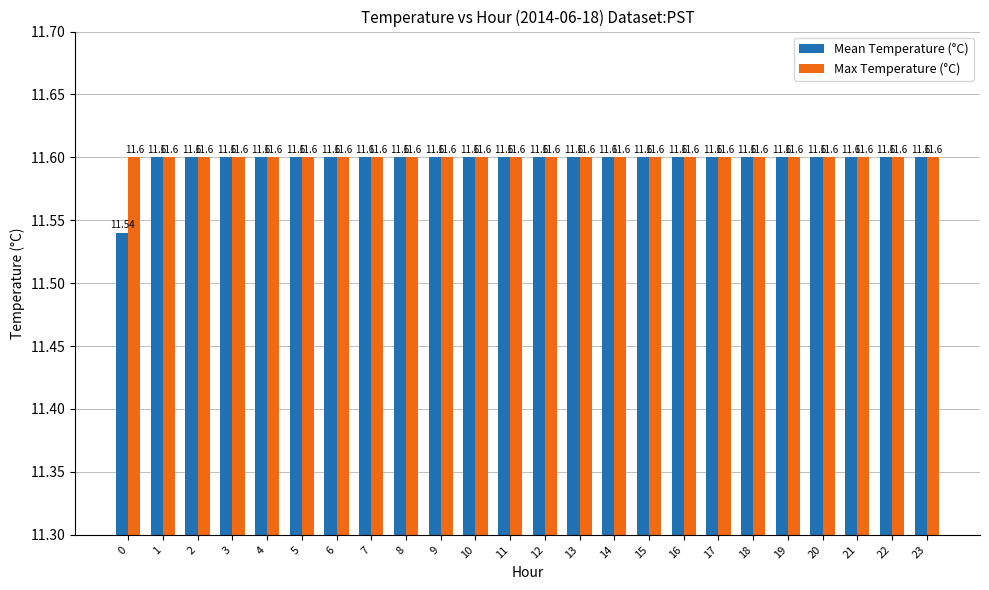

Rank the series by their average value, from highest to lowest.

Max Temperature (°C), Mean Temperature (°C)